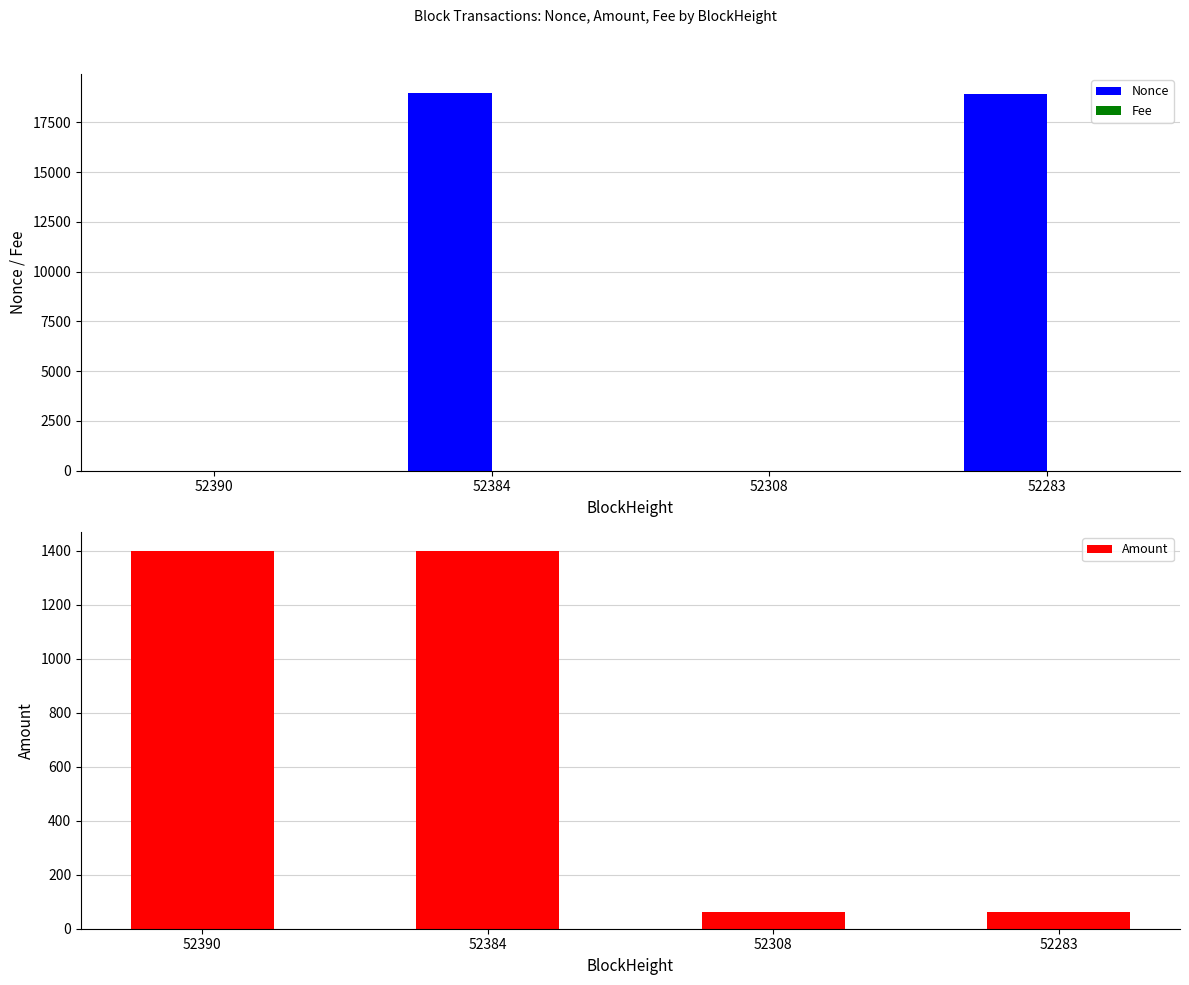

Which category has the lowest value across all series?

52308